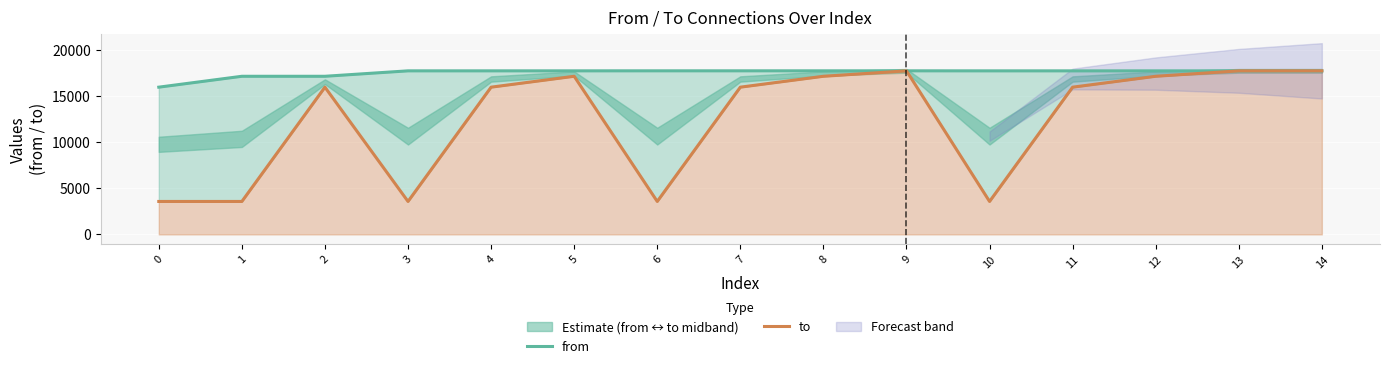

What value does the to series have at 1, to the nearest 100?

3600